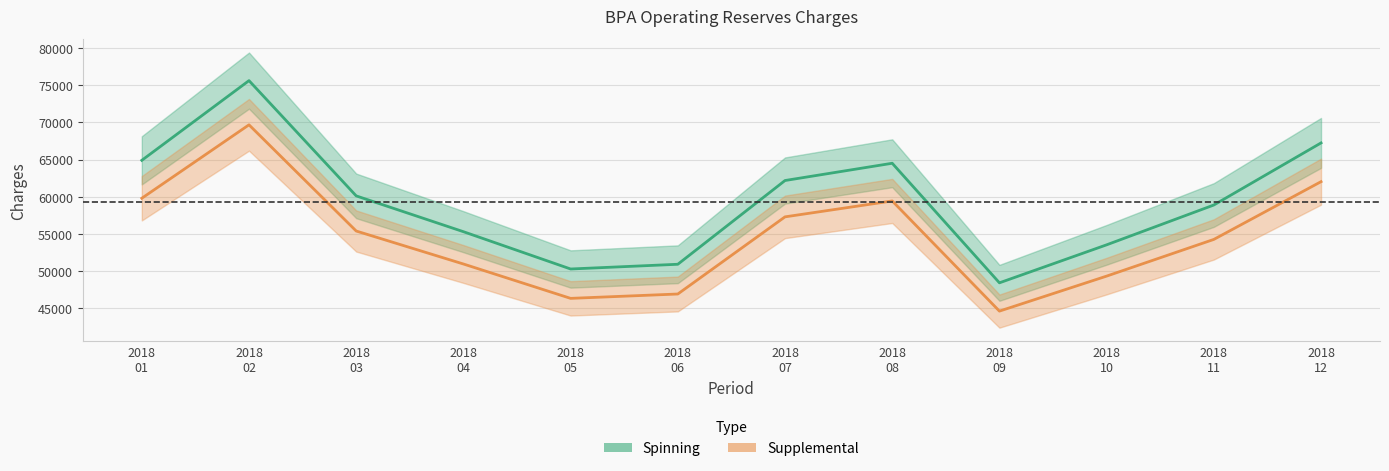

What is the difference between the second highest and minimum values in the Spinning series?

18843